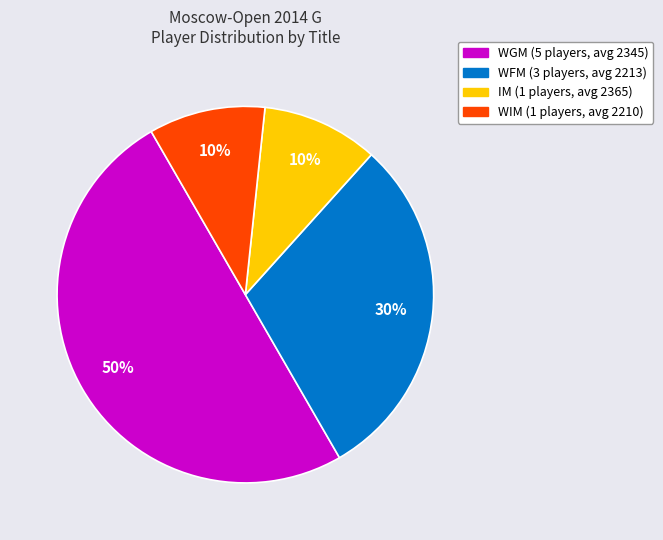

To the nearest percent, what is the combined percentage of WGM and WFM?

80%